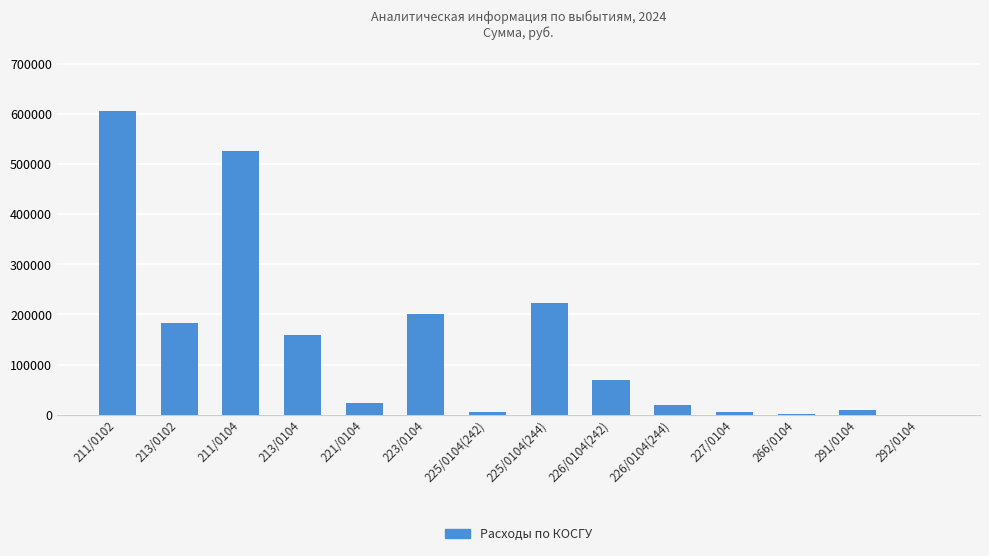

What is the sum of the values at 225/0104(244) and 213/0102?

405298.0